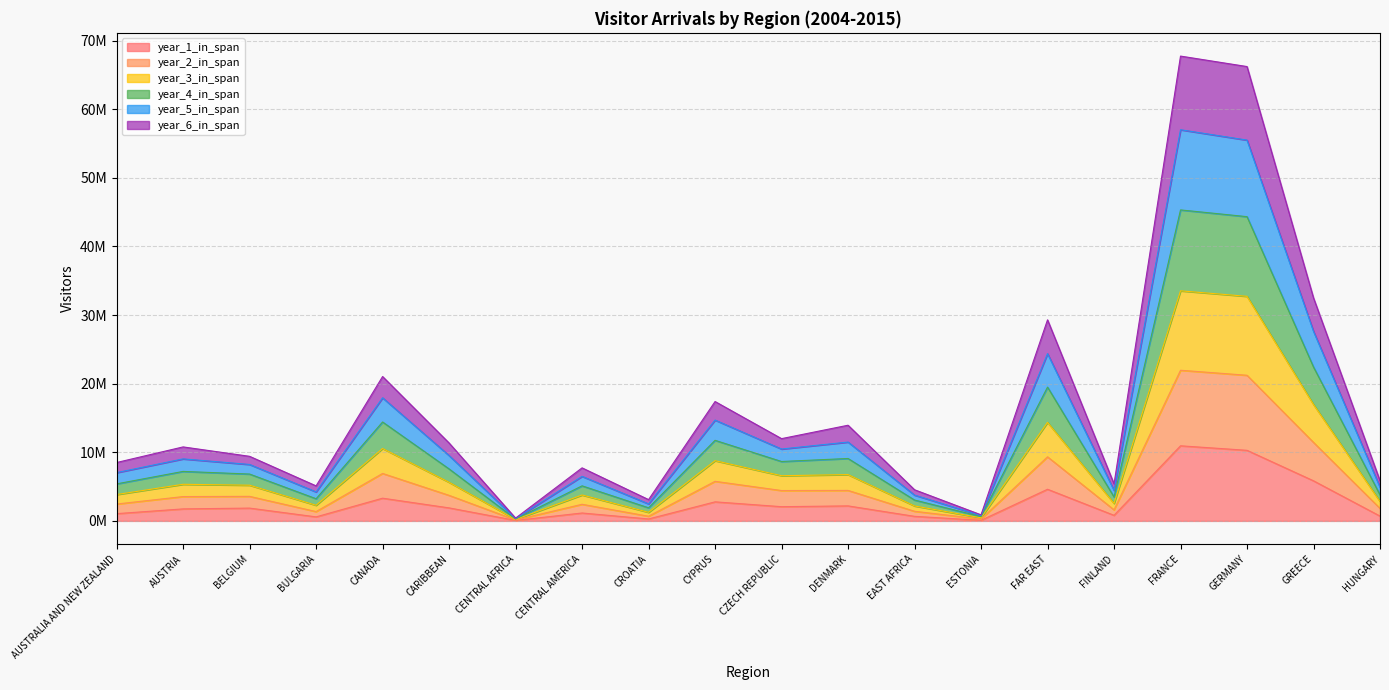

What is the label of the 12th point from the left?

DENMARK